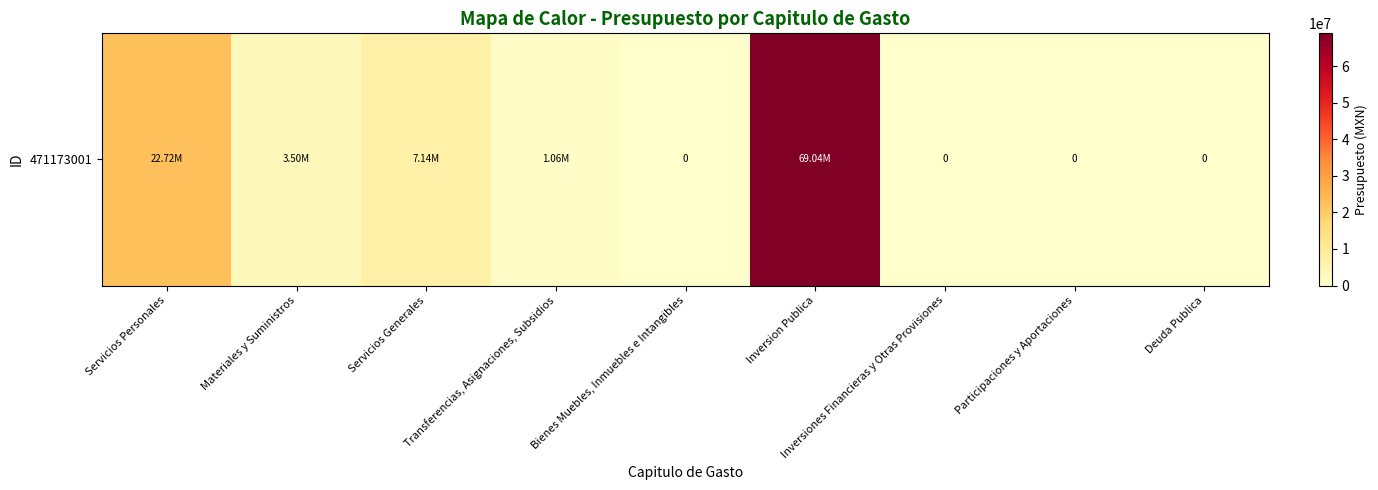

How many categories are shown in the chart?

9